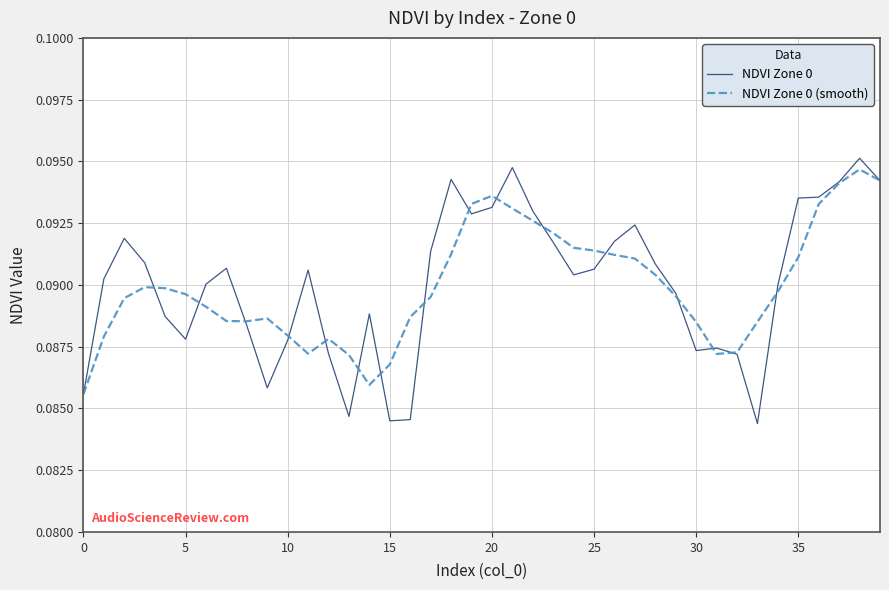

Which series has the widest spread of values?

NDVI Zone 0